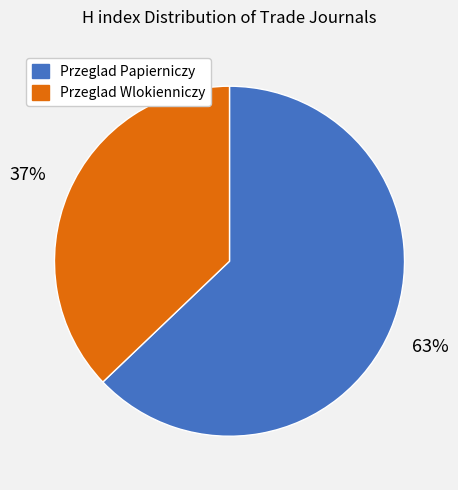

Which category has the biggest portion of the pie?

Przeglad Papierniczy